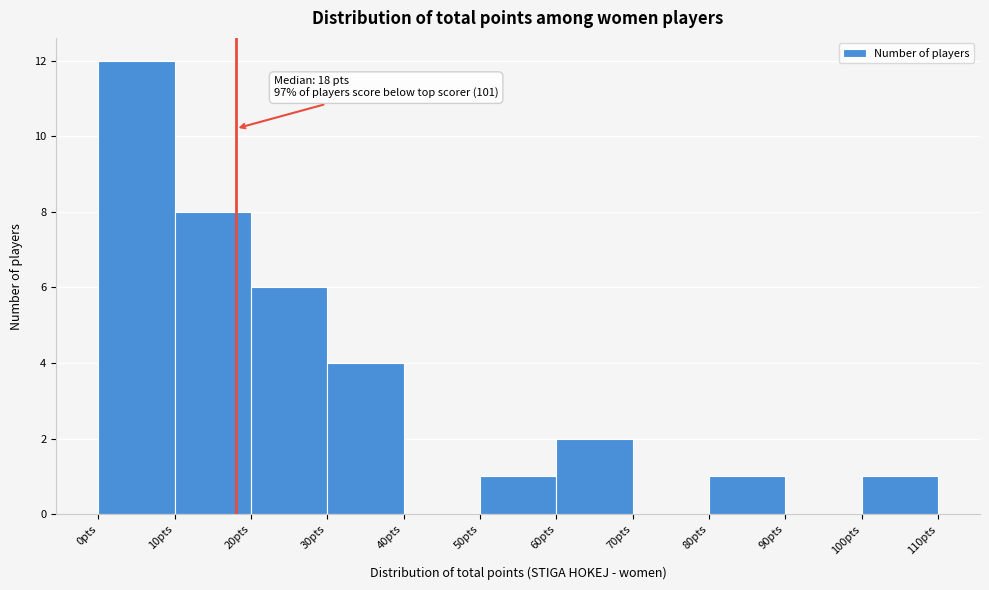

Over which range of the x-axis is the bar tallest?

0 to 10